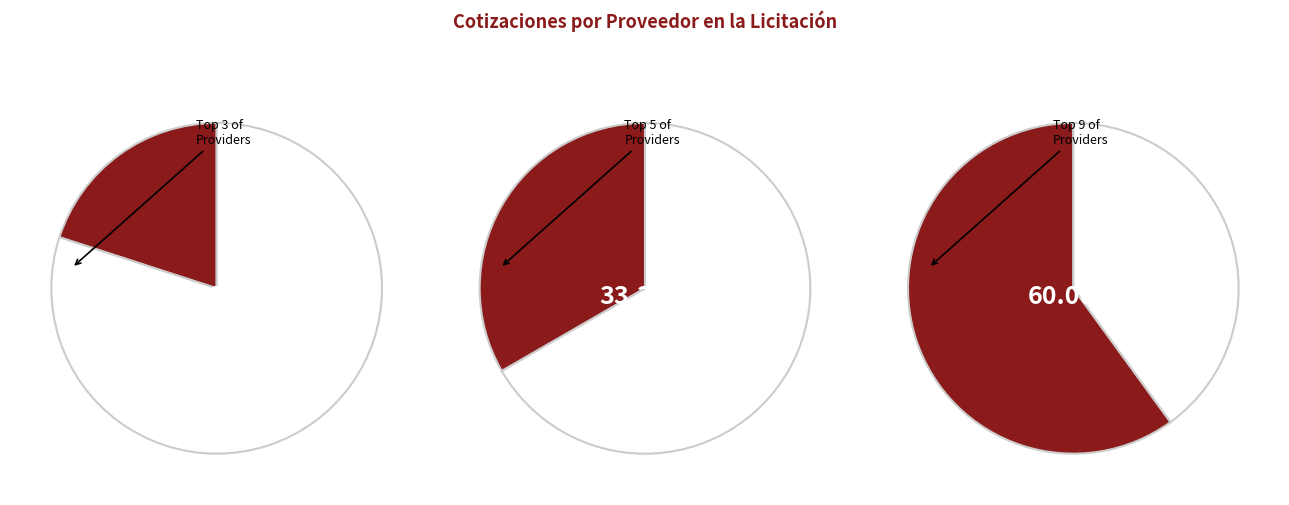

The INFORMACION CONFIDENCIAL slice represents 47% of the pie. True or false?

False